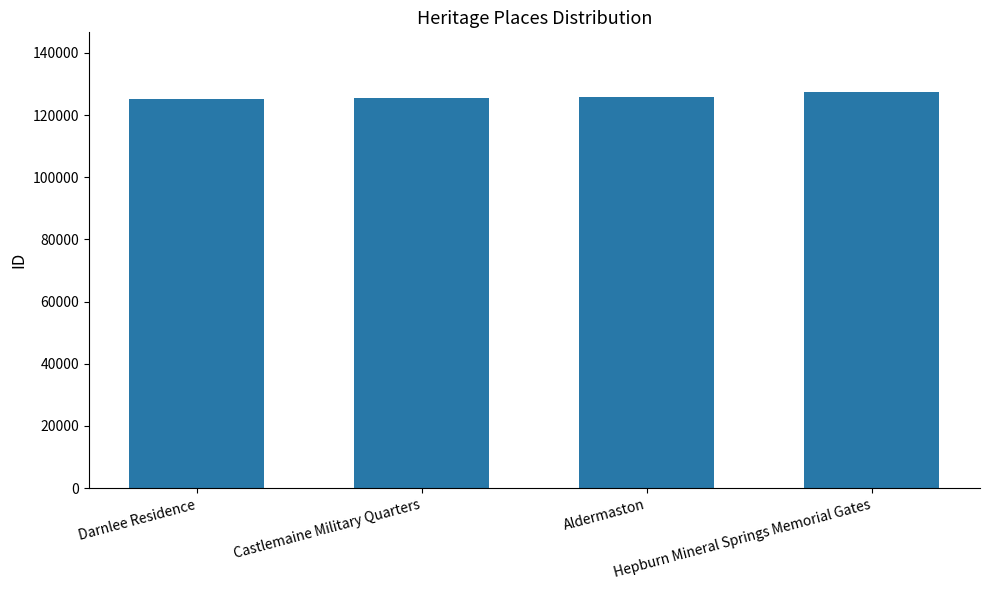

What is the minimum value shown in the chart?

125268